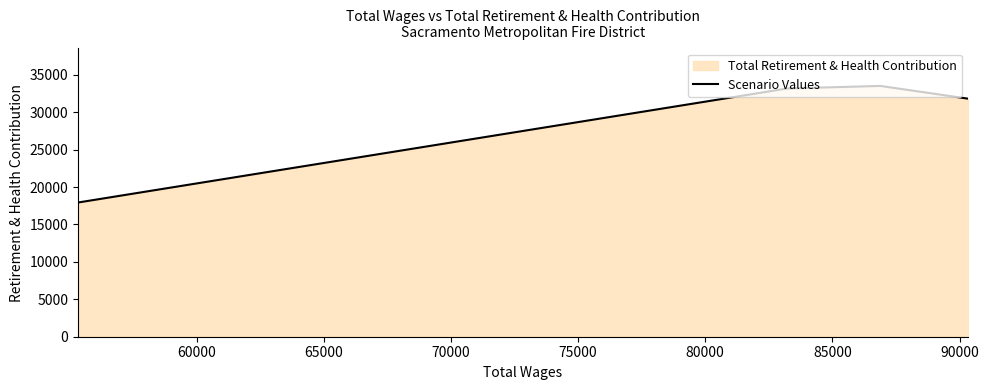

Reading right to left, transcribe all the data shown in this chart.

31813	33513	33170	17934